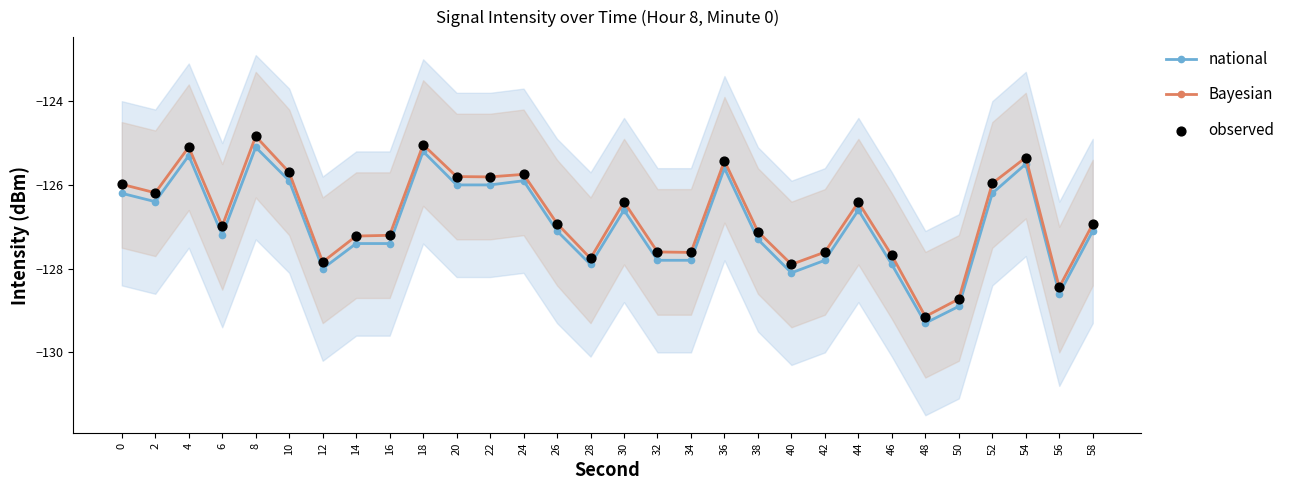

Is the value of Bayesian at 26 greater than the value of observed at 2?

No